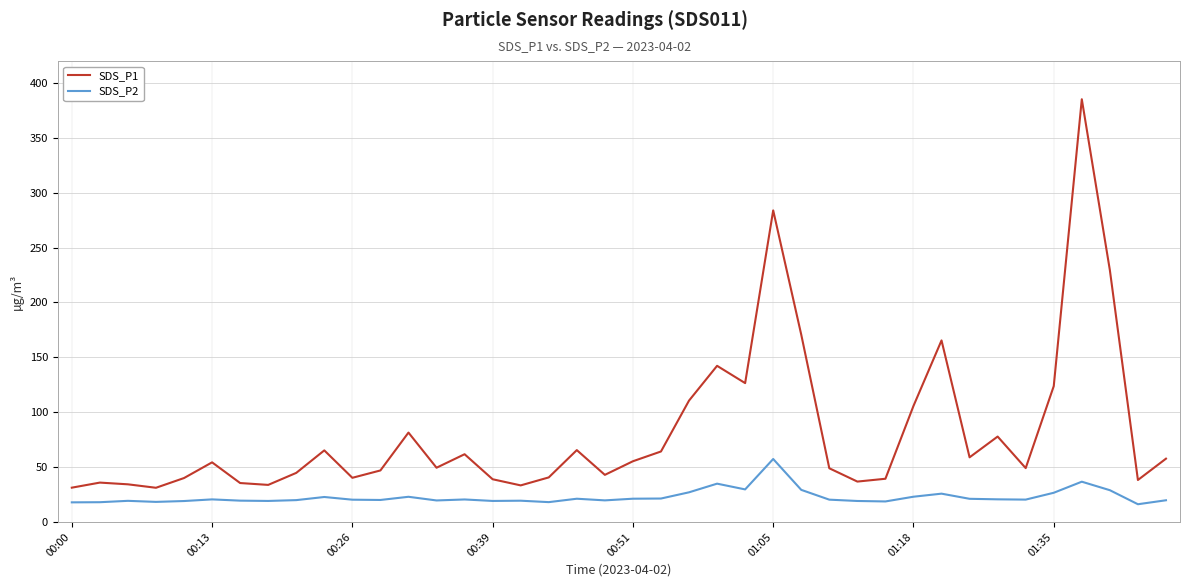

What is the maximum value for SDS_P2?

57.4